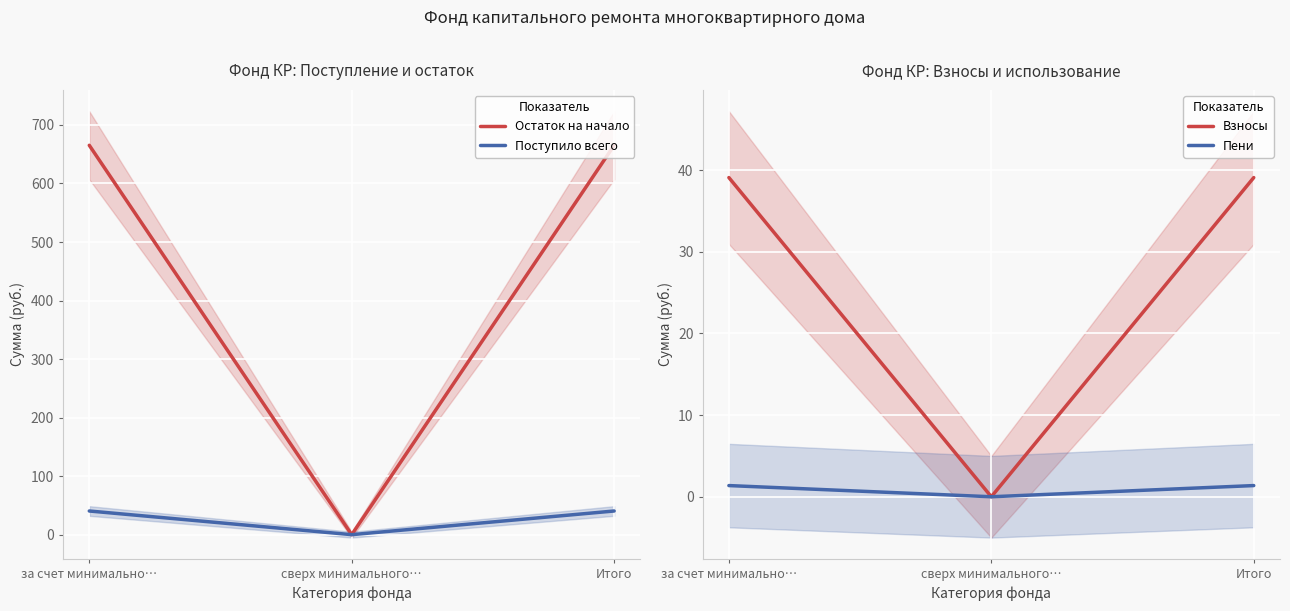

What is the value of the Пени point at the 3rd from the left?

1.4